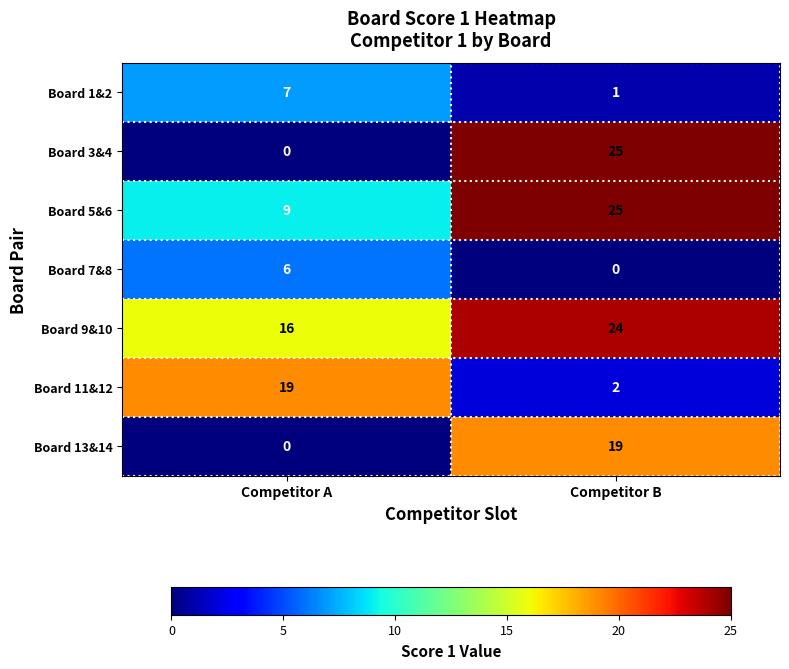

Reading left to right, list all the values displayed in this chart.

Board 1&2: Competitor A=7	Competitor B=1
Board 3&4: Competitor A=0	Competitor B=25
Board 5&6: Competitor A=9	Competitor B=25
Board 7&8: Competitor A=6	Competitor B=0
Board 9&10: Competitor A=16	Competitor B=24
Board 11&12: Competitor A=19	Competitor B=2
Board 13&14: Competitor A=0	Competitor B=19